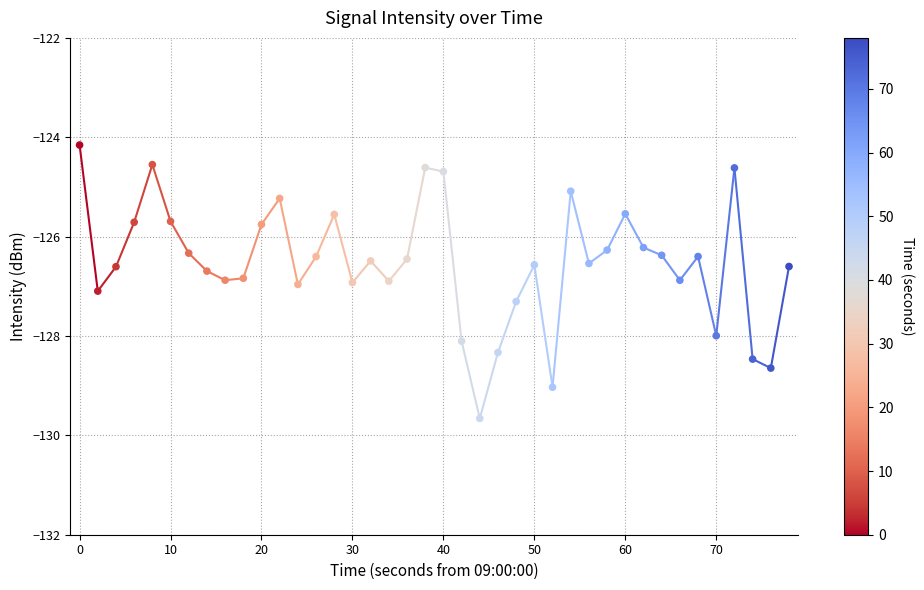

What is the range of Y values (max minus min)?

5.5